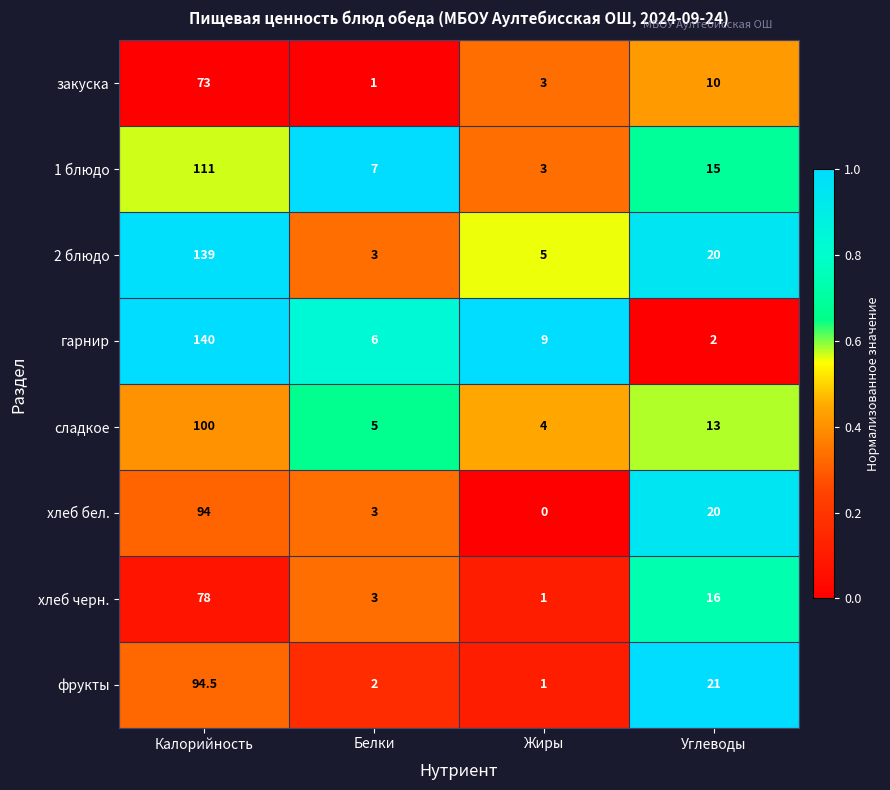

What is the difference between the хлеб черн. values at Белки and Калорийность?

75.0